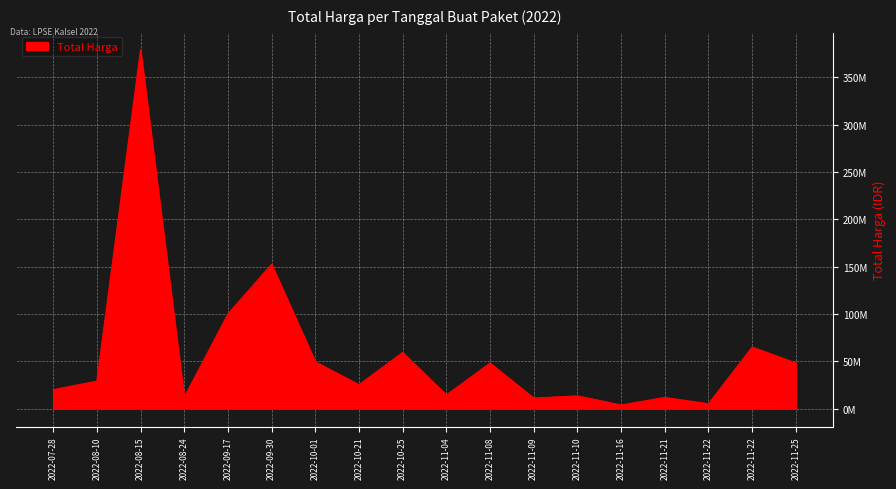

List the labels in order of value, smallest first.

2022-11-16, 2022-11-22, 2022-11-09, 2022-11-21, 2022-08-24, 2022-11-10, 2022-11-04, 2022-07-28, 2022-10-21, 2022-08-10, 2022-11-08, 2022-11-25, 2022-10-01, 2022-10-25, 2022-11-22, 2022-09-17, 2022-09-30, 2022-08-15